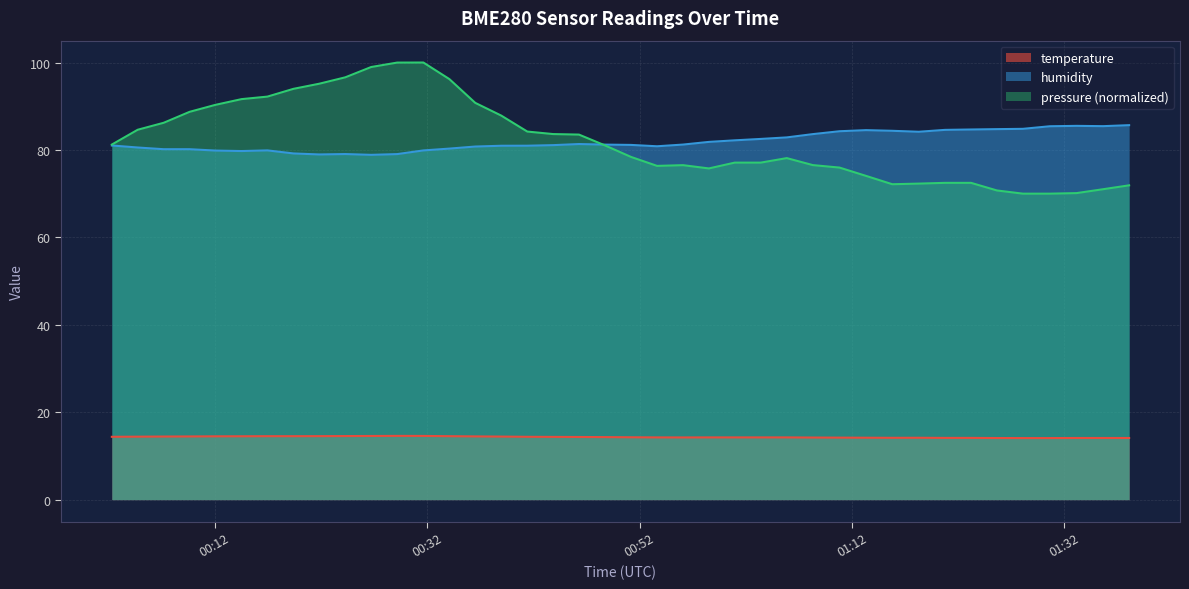

What are all the series names shown in the legend?

temperature, humidity, pressure (normalized)